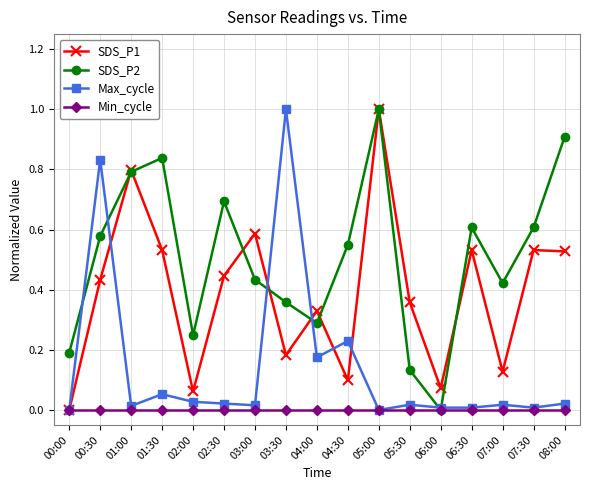

At which category is the sum across all series the highest?

05:00